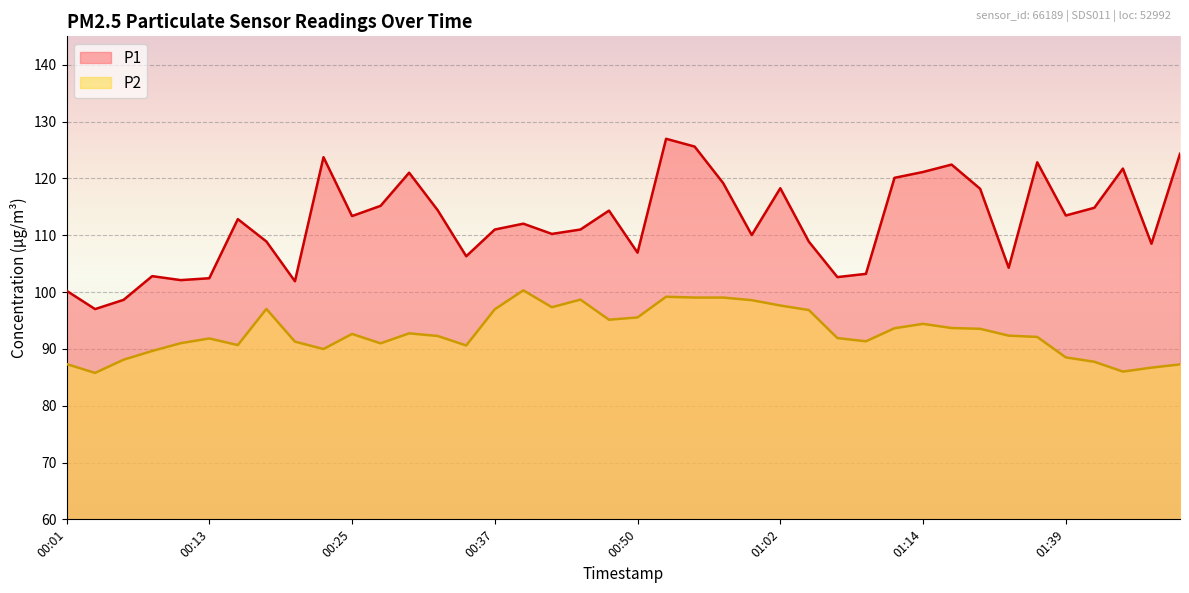

True or false: P1 has a value of 164.1 at 00:23.

False